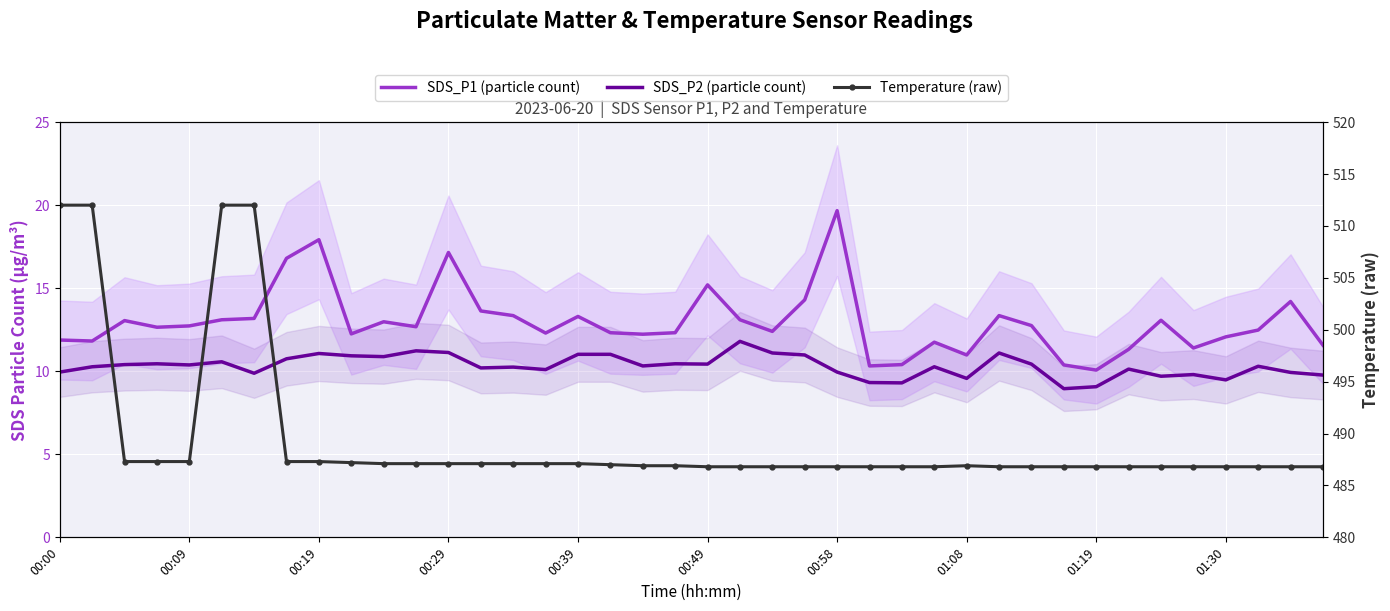

What is the difference between the maximum and minimum values in the SDS_P2 (particle count) series?

2.9